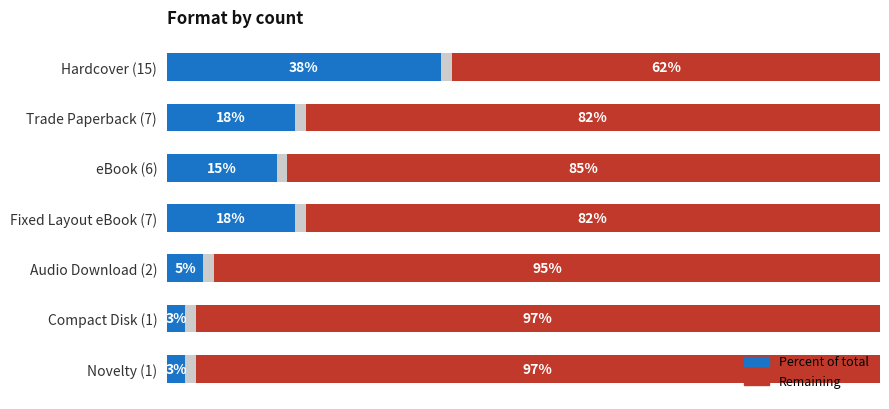

What is the value of the Percent of total bar at the 5th from the left?

5.1